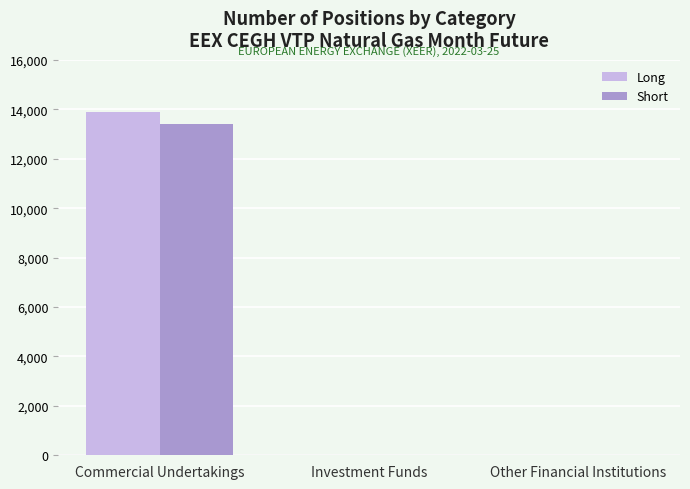

Is the value of Short at Commercial Undertakings greater than the value of Long at Investment Funds?

Yes